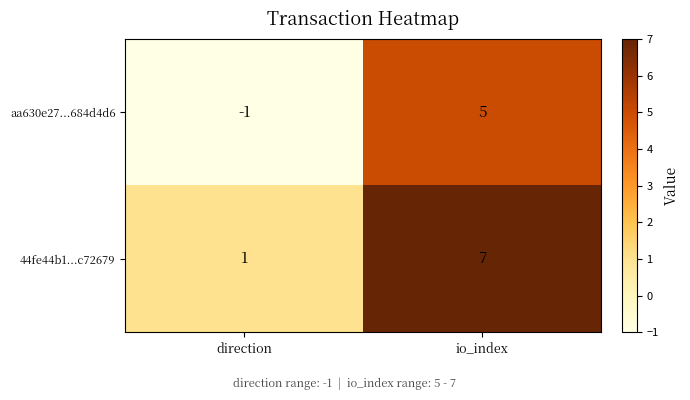

Which series has the largest total across all categories?

44fe44b1...c72679